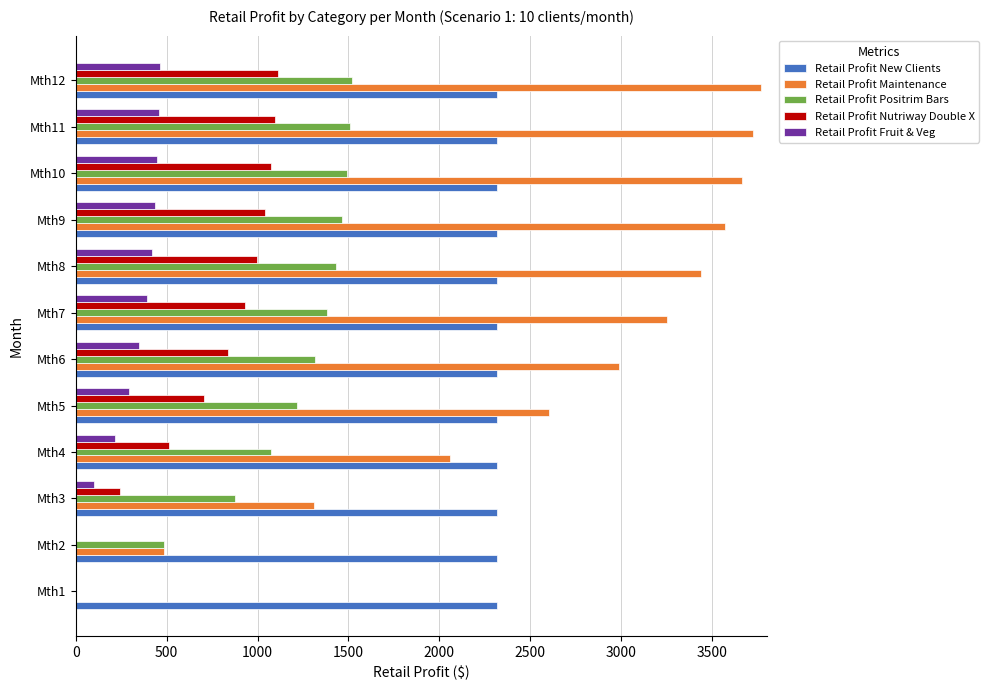

What is the sum of all Retail Profit Positrim Bars values?

13767.2